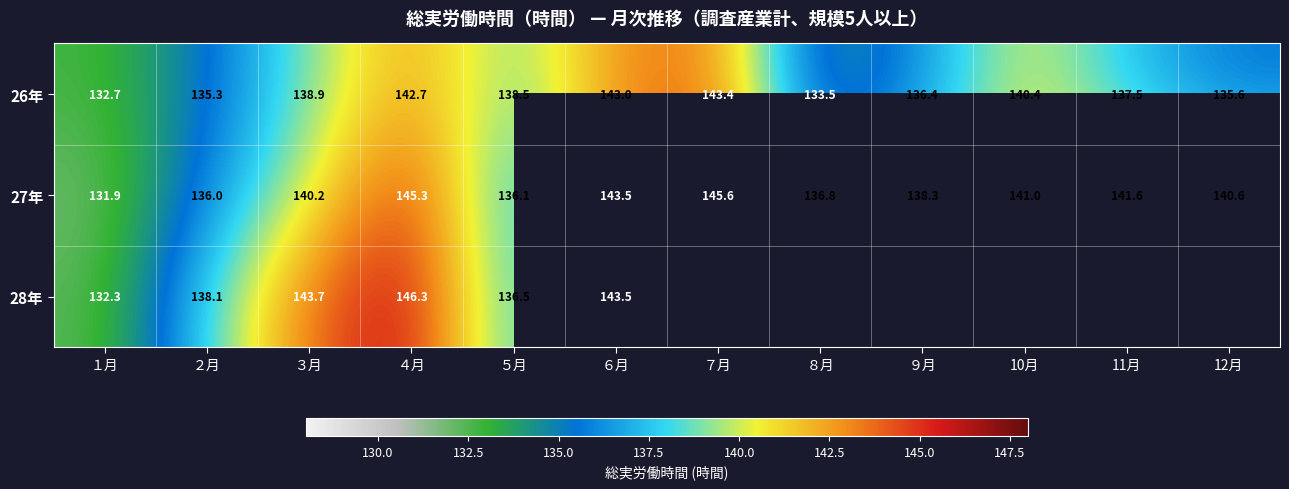

The value of 26年 at 12月 is 135.6. True or false?

True